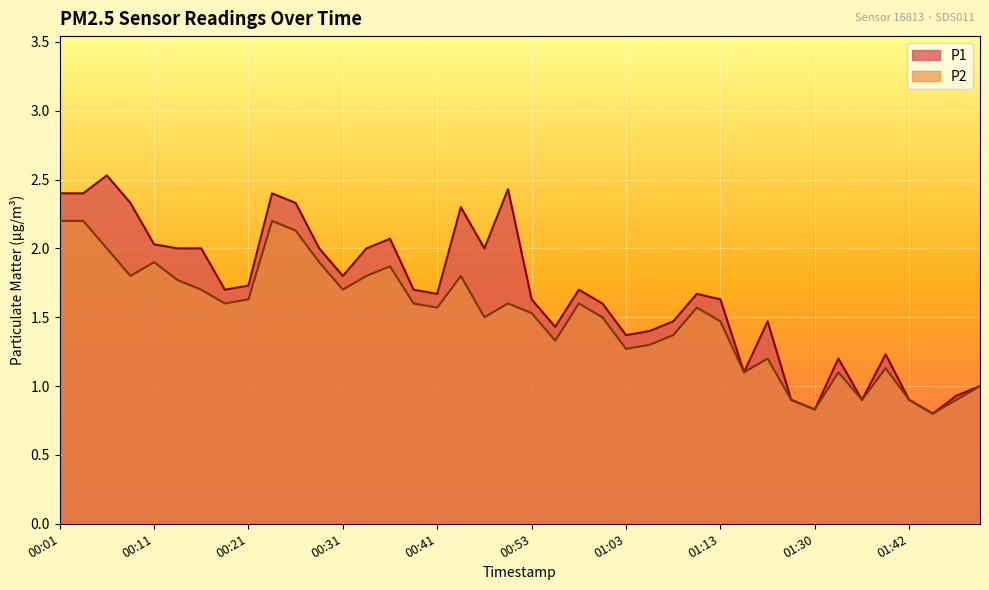

At which label does P1 first exceed 1?

00:01